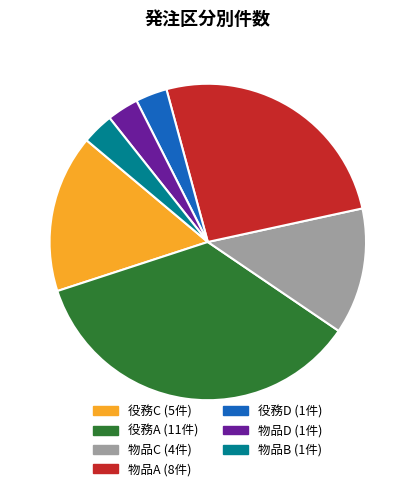

Is there any slice that represents more than half of the pie?

No